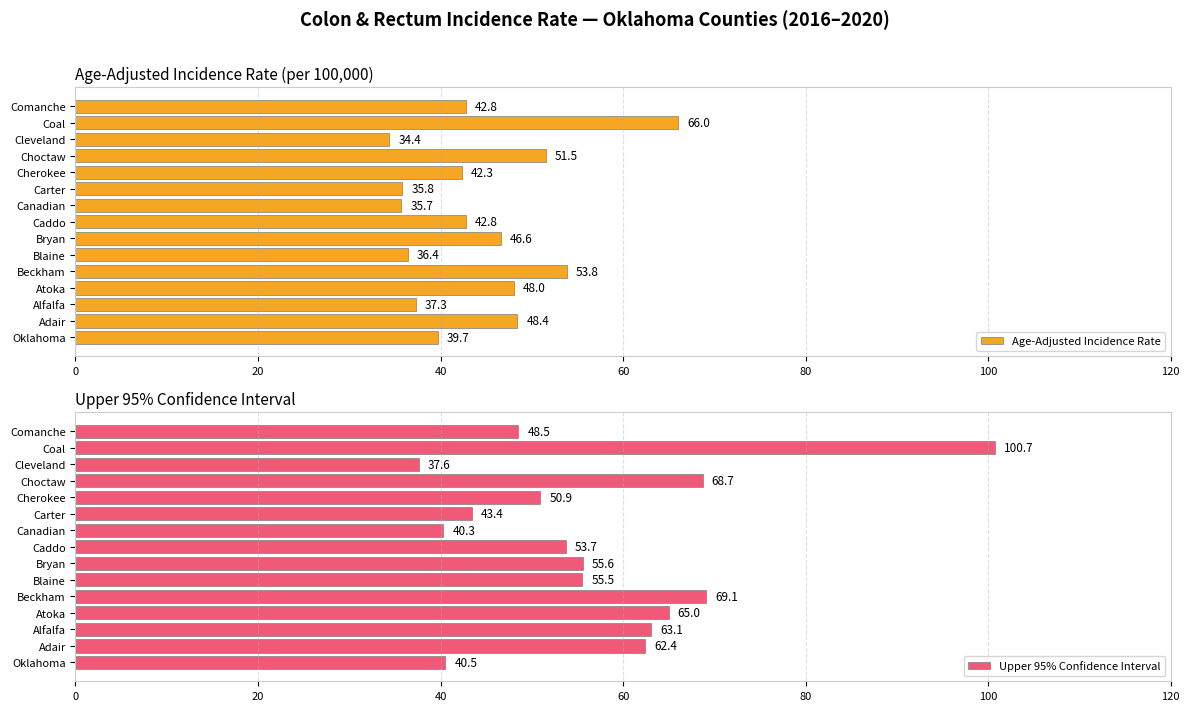

How many groups of bars are there?

15